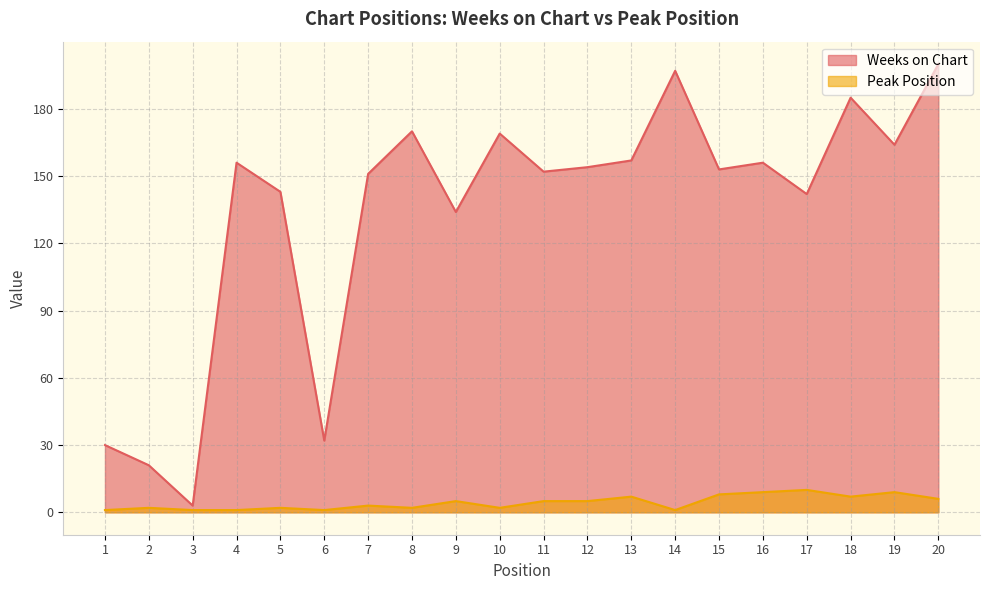

How many distinct data groups are displayed?

2